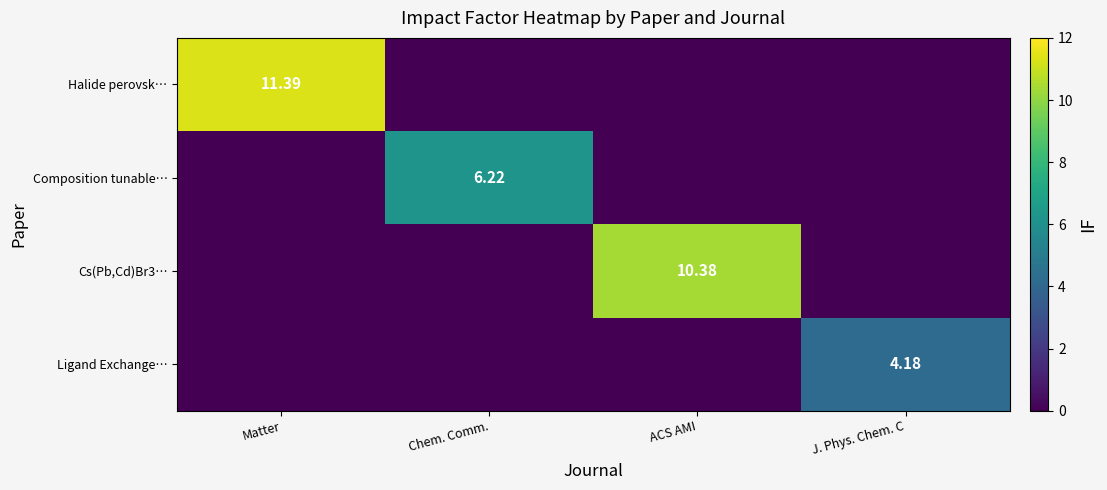

Count the number of data series in this chart.

4